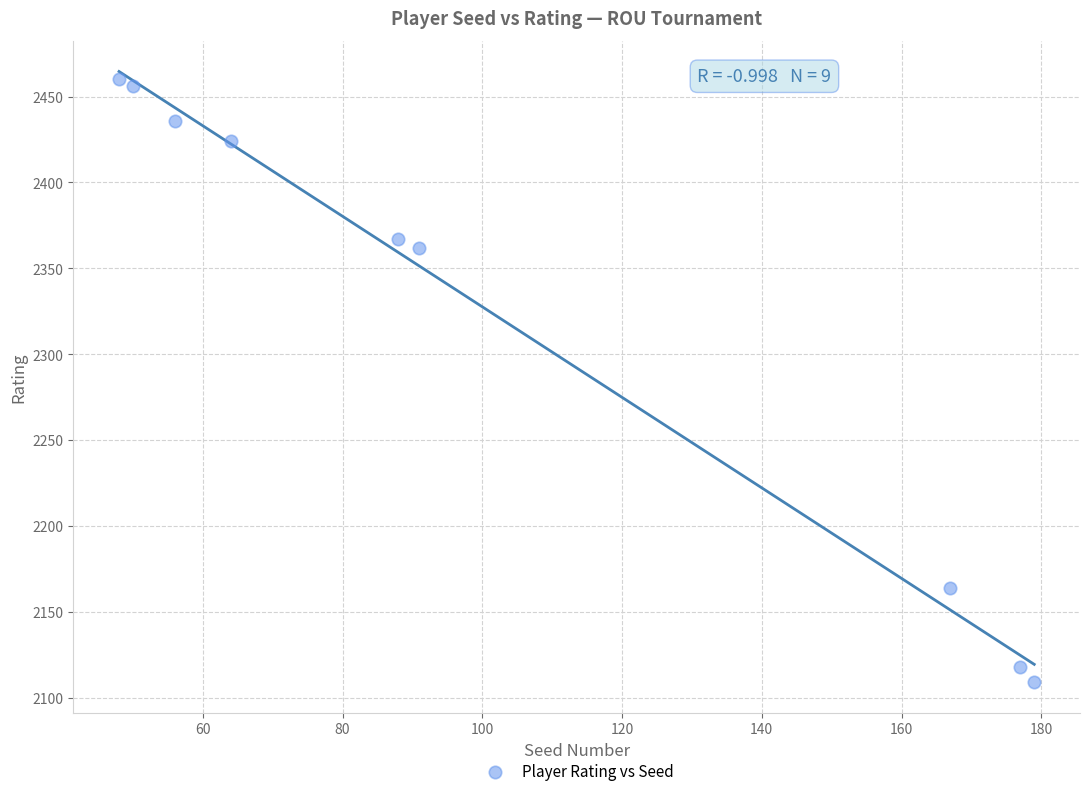

What Y value in the scatter plot is closest to 2284?

2362